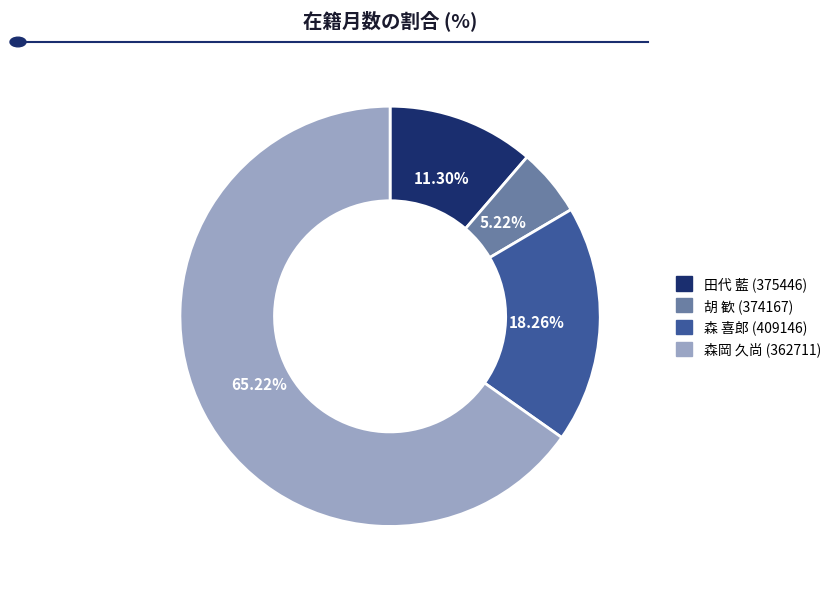

What is the smallest slice in the pie chart?

胡 歓 (374167)